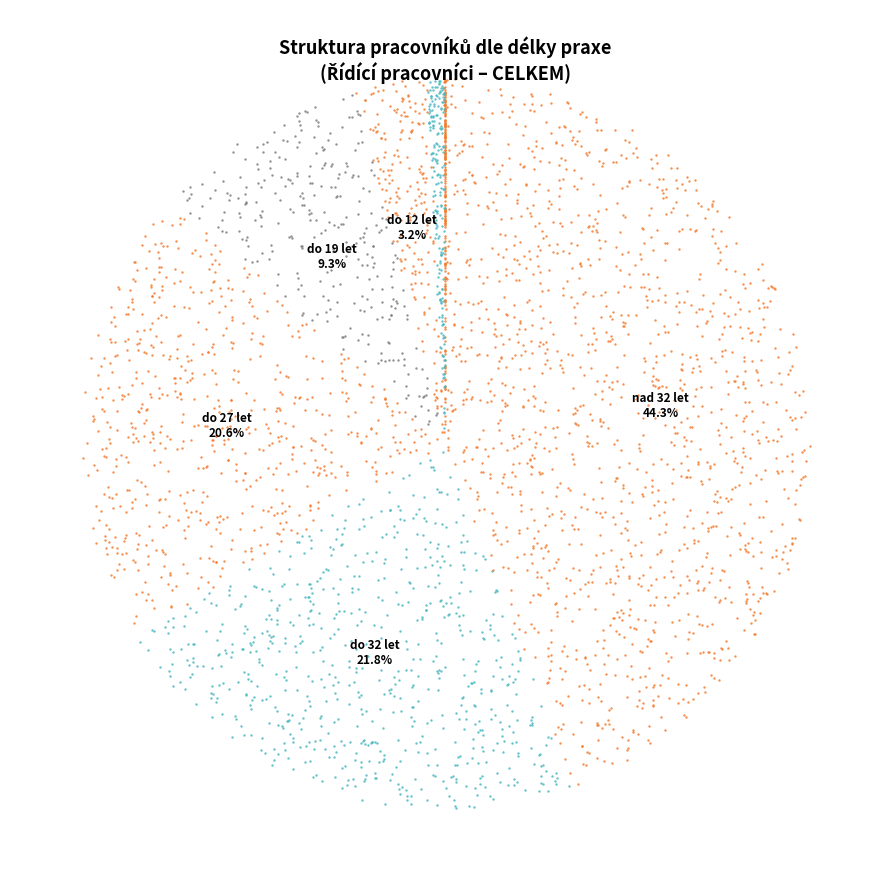

What percentage is the 4         do 19 let slice, to the nearest percent?

9%